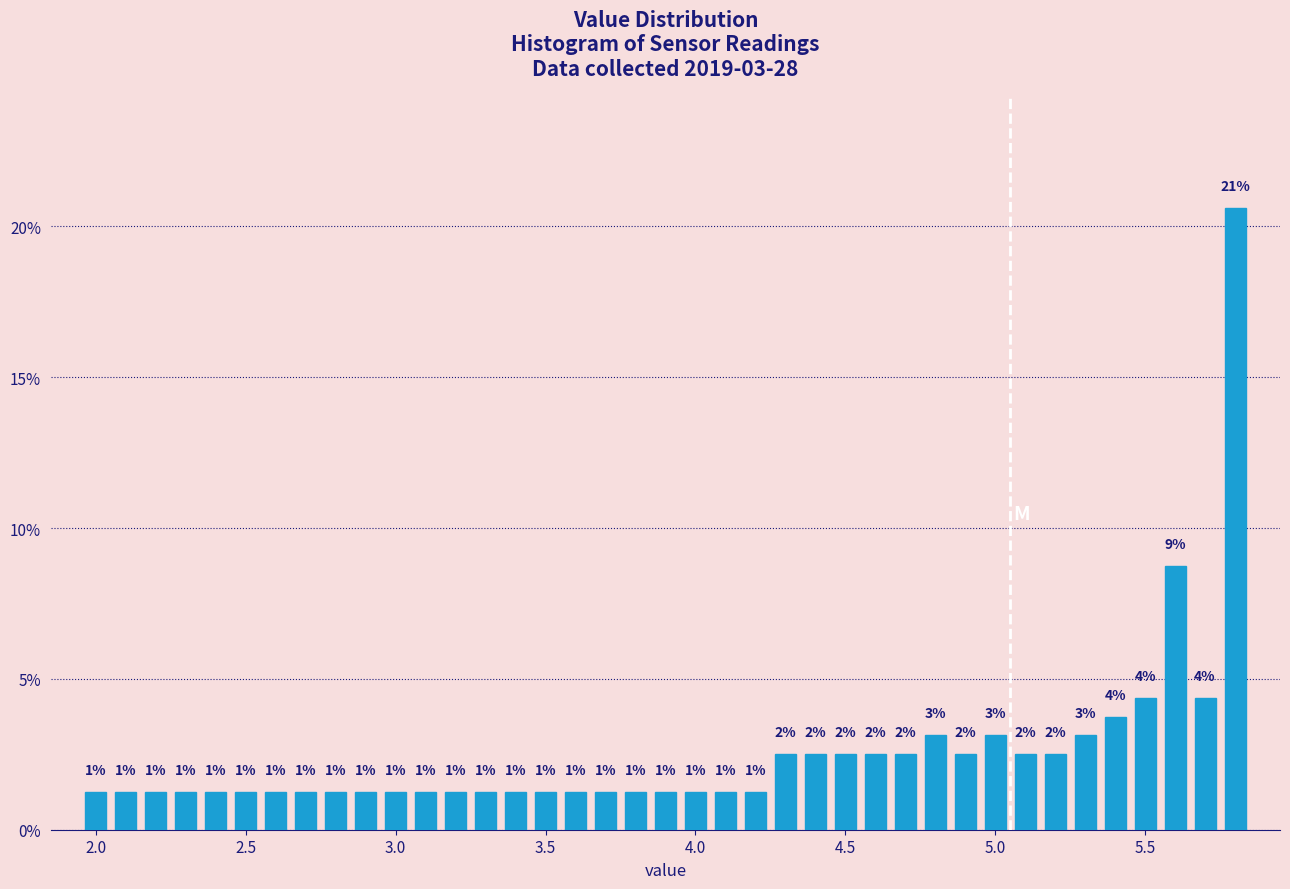

Read against the x-axis, roughly where is the centre of the tallest bar?

5.80